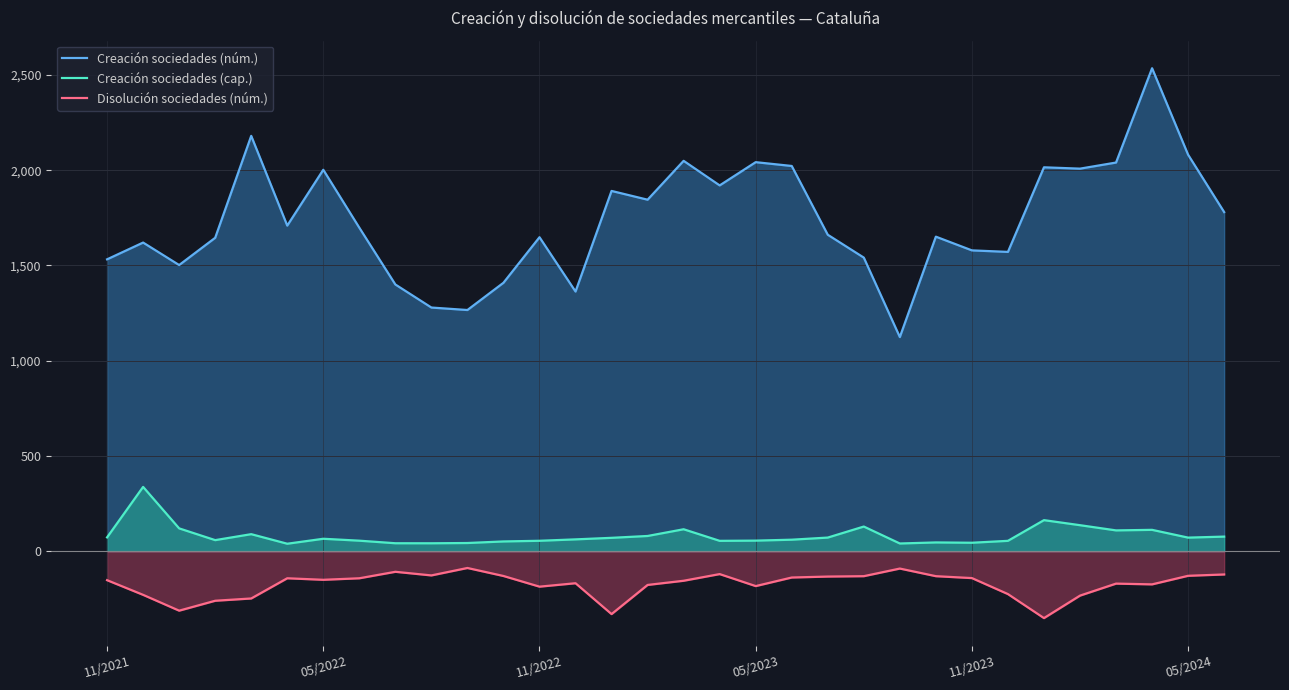

At which category is the sum across all series the highest?

29